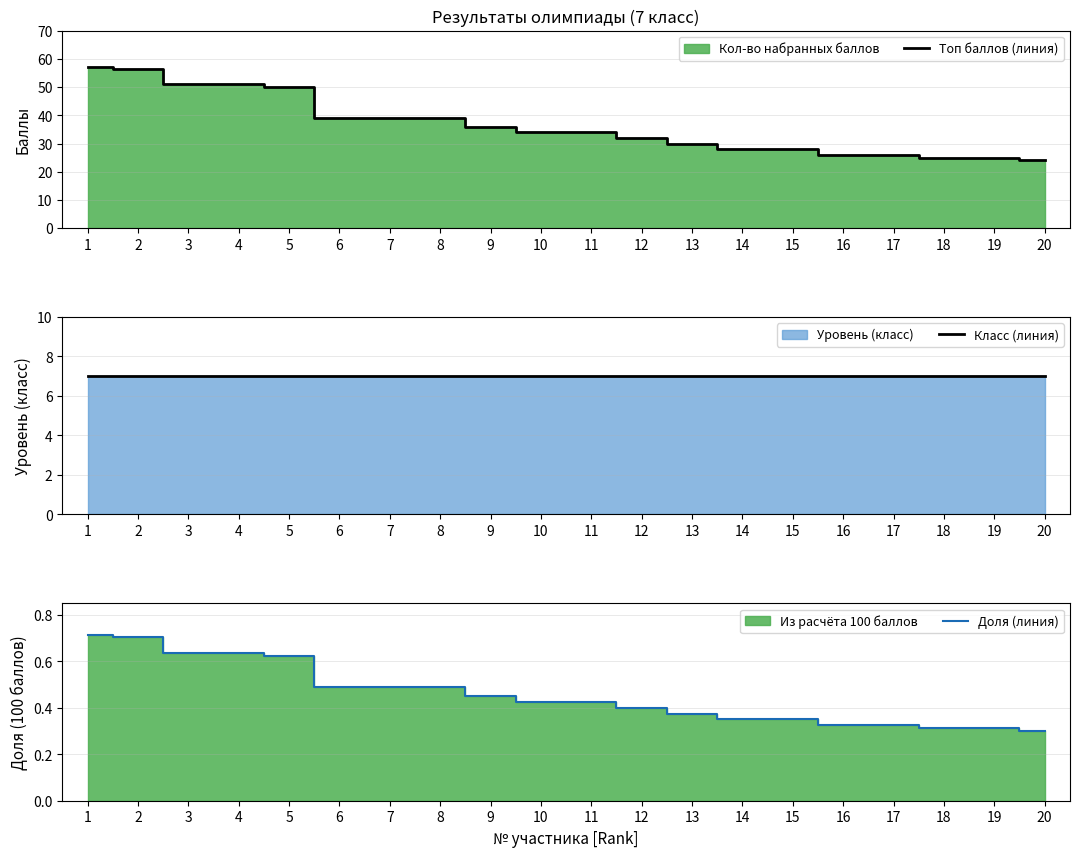

Reading right to left, what are all the values shown in this chart?

Топ баллов (линия): 24.0	25.0	25.0	26.0	26.0	28.0	28.0	30.0	32.0	34.0	34.0	36.0	39.0	39.0	39.0	50.0	51.0	51.0	56.5	57.0
Класс (линия): 7.0	7.0	7.0	7.0	7.0	7.0	7.0	7.0	7.0	7.0	7.0	7.0	7.0	7.0	7.0	7.0	7.0	7.0	7.0	7.0
Доля (линия): 0.3	0.3	0.3	0.3	0.3	0.3	0.3	0.4	0.4	0.4	0.4	0.5	0.5	0.5	0.5	0.6	0.6	0.6	0.7	0.7